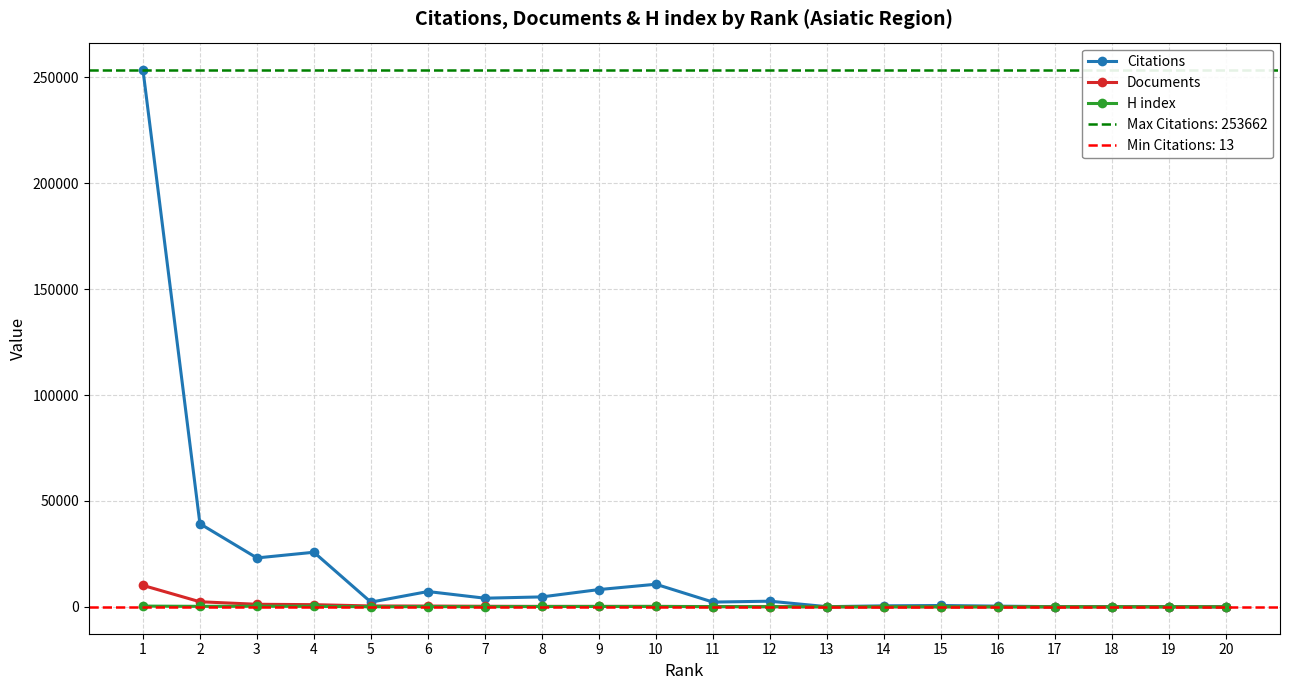

How many values in the Documents series exceed 205?

9